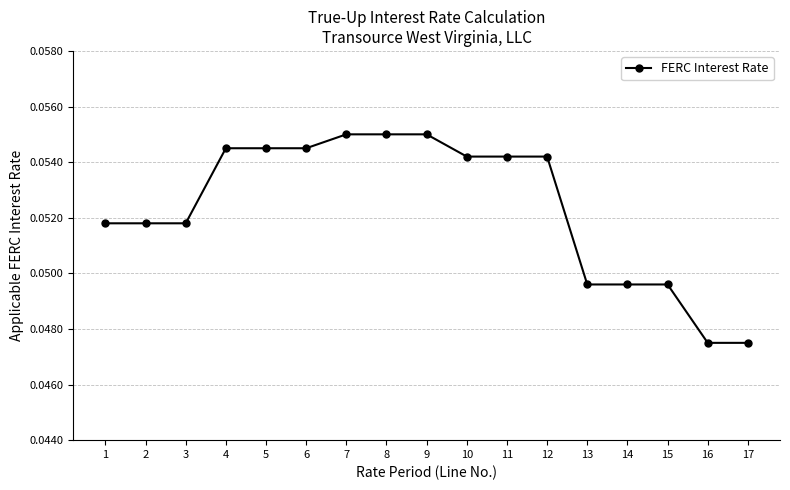

What is the sum of all values?

0.9